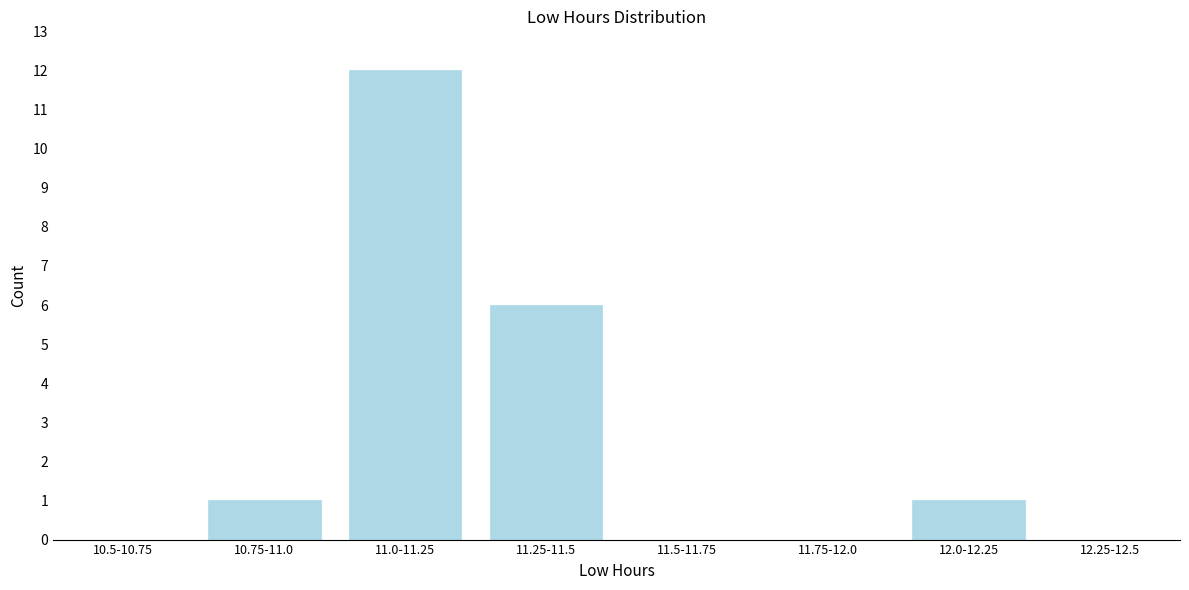

Reading right to left, transcribe all the data shown in this chart.

12.25-12.5=0	12.0-12.25=1	11.75-12.0=0	11.5-11.75=0	11.25-11.5=6	11.0-11.25=12	10.75-11.0=1	10.5-10.75=0